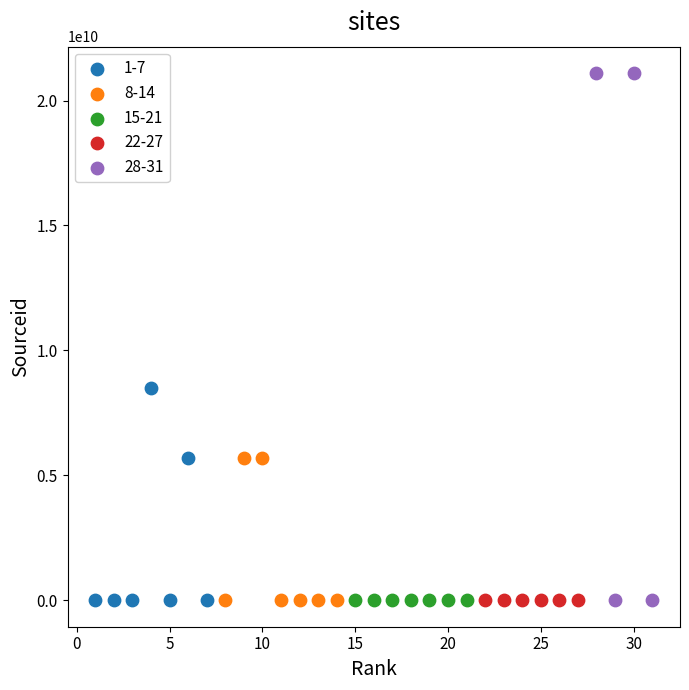

Which series has the widest spread of Y values?

28-31